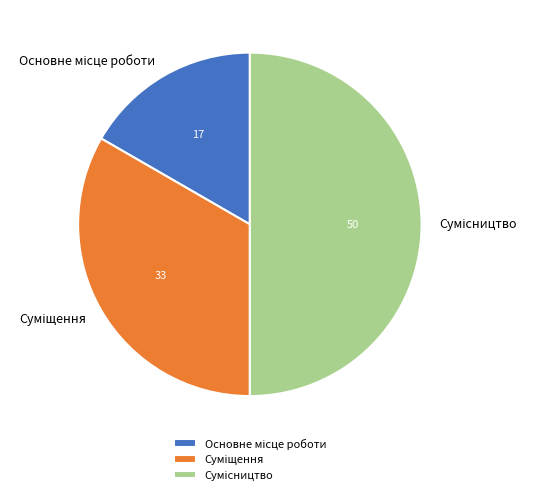

To the nearest percent, what is the average slice percentage?

33%